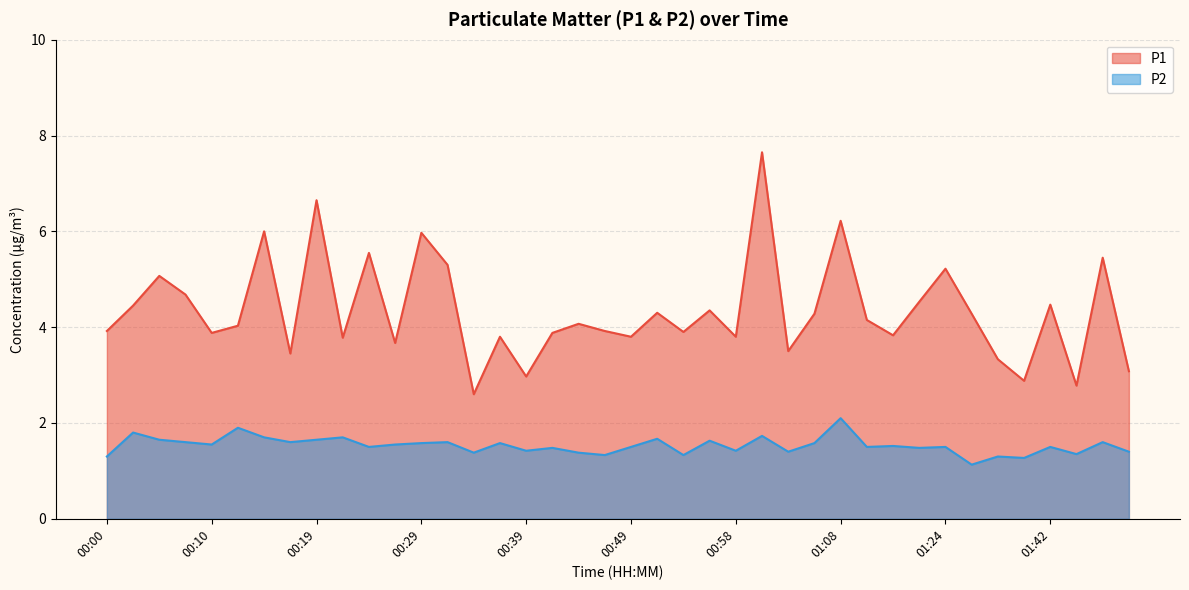

What is the maximum value for P2?

2.1